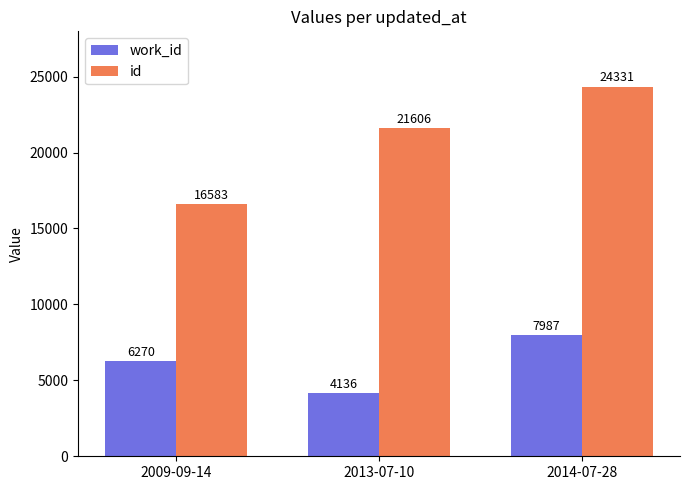

What is the difference between the work_id values at 2013-07-10 and 2009-09-14?

2134